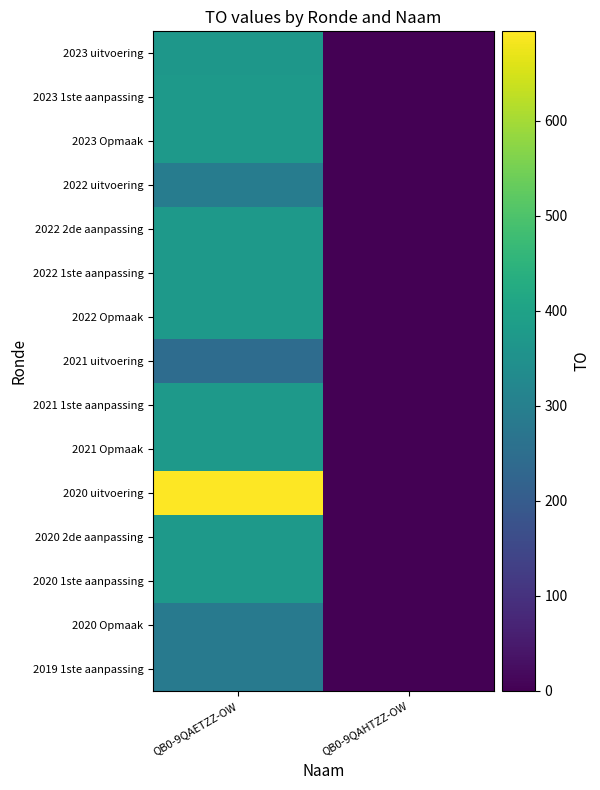

Which series has the widest spread of values?

2020 uitvoering